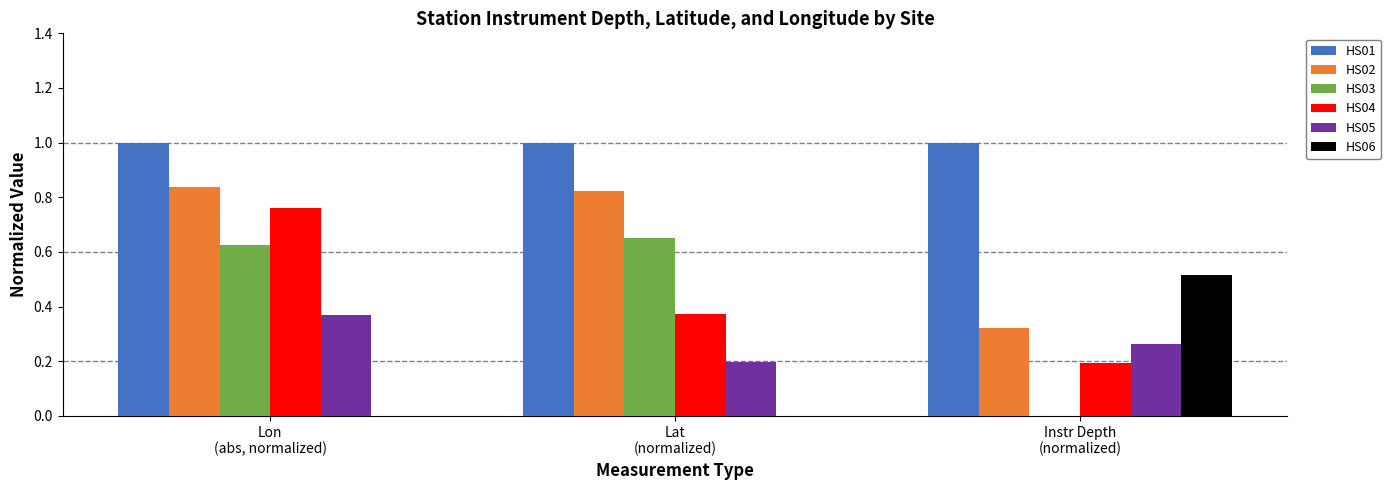

How many data points does each series have?

3